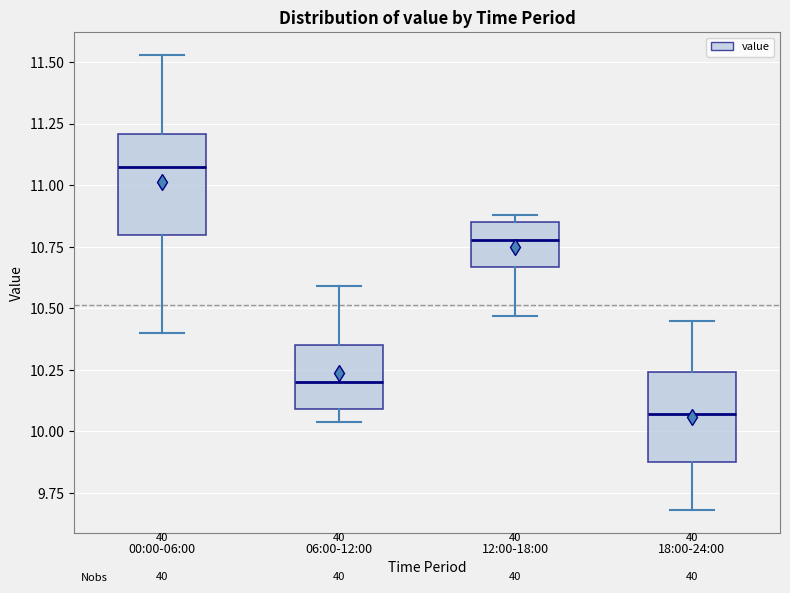

Reading left to right, transcribe this box plot: for each box, give where its median line is, the range the box spans, and where its two whiskers end, as read against the y-axis. The values are not printed on the chart, so give them approximately, as read against the axis.

00:00-06:00: median 11.10, box 10.80 to 11.20, whiskers 10.40 to 11.55
06:00-12:00: median 10.20, box 10.10 to 10.35, whiskers 10.05 to 10.60
12:00-18:00: median 10.80, box 10.65 to 10.85, whiskers 10.45 to 10.90
18:00-24:00: median 10.05, box 9.90 to 10.25, whiskers 9.70 to 10.45